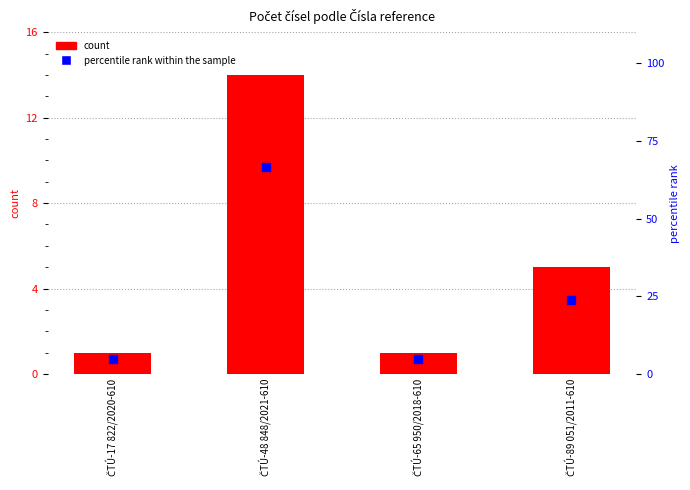

What are all the series names shown in the legend?

count, percentile rank within the sample